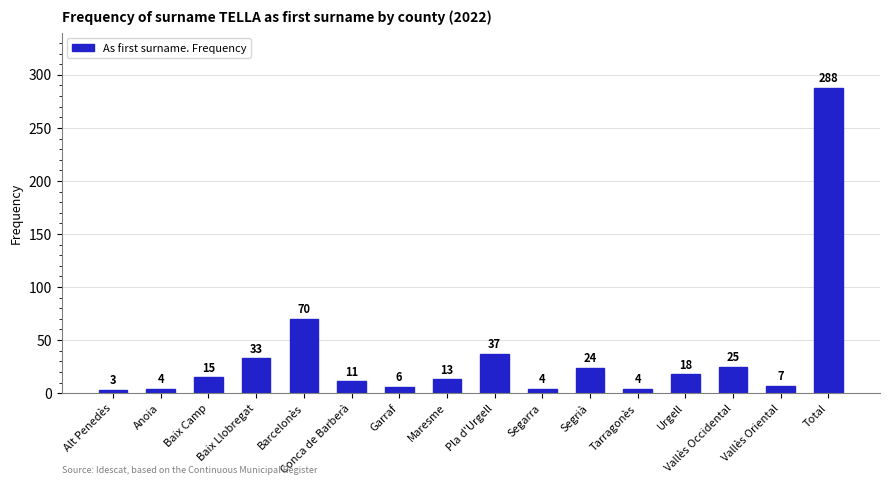

Which category has the lowest value across all series?

Alt Penedès